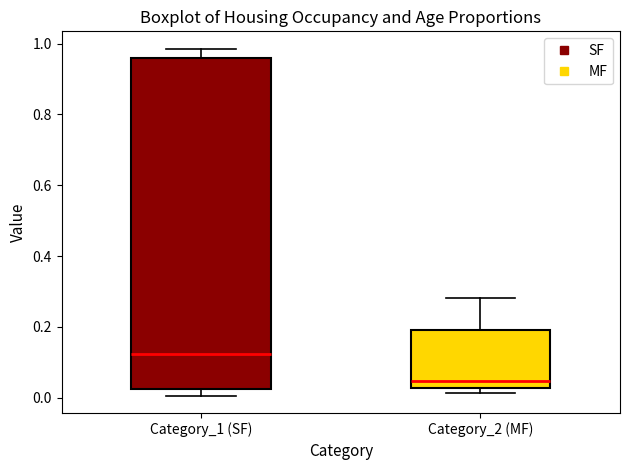

Which box has the lowest median line?

Category_2 (MF)